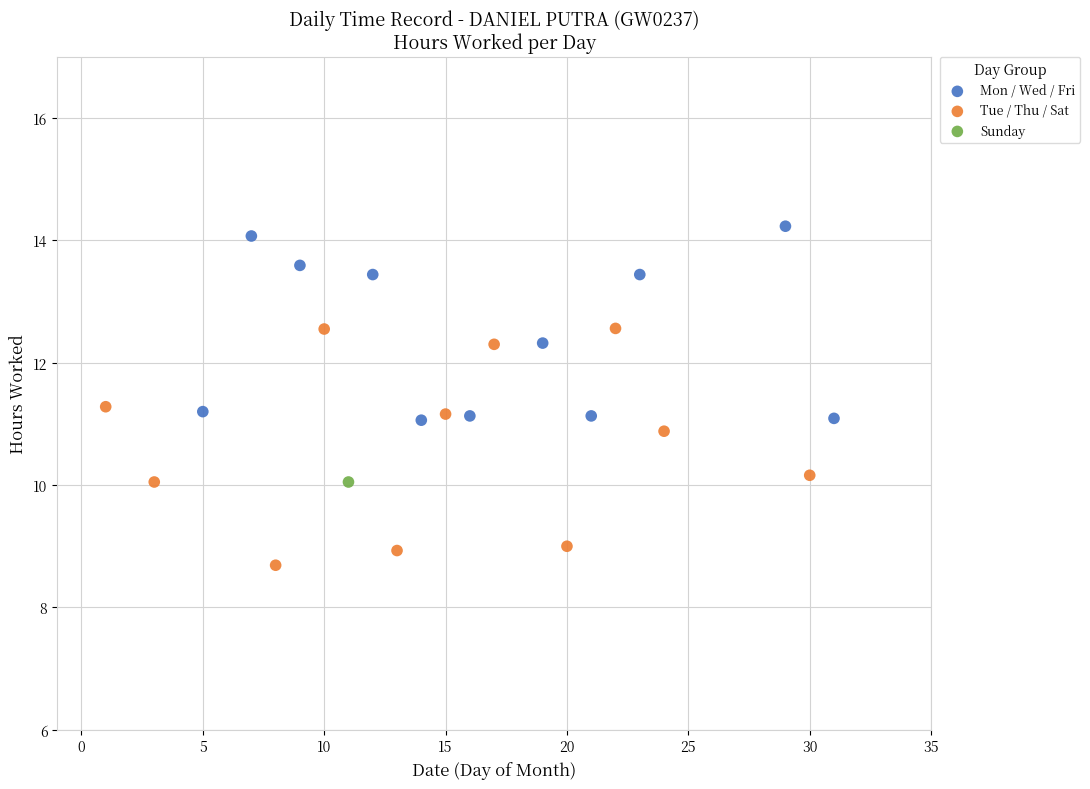

What are all the series names shown in the legend?

Mon / Wed / Fri, Tue / Thu / Sat, Sunday